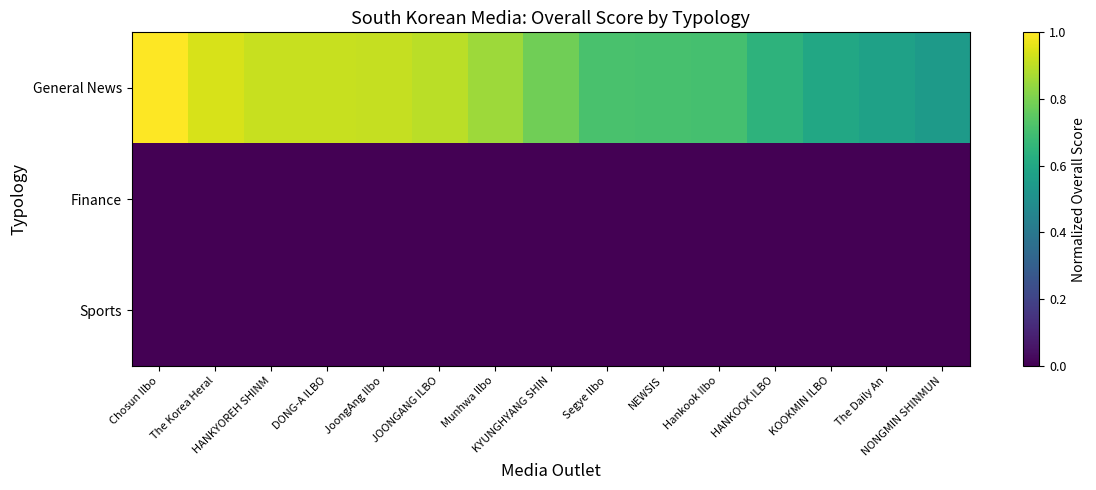

Reading left to right, what are all the values shown in this chart?

General News: Chosun Ilbo=1.0	The Korea Heral=0.9	HANKYOREH SHINM=0.9	DONG-A ILBO=0.9	JoongAng Ilbo=0.9	JOONGANG ILBO=0.9	Munhwa Ilbo=0.9	KYUNGHYANG SHIN=0.8	Segye Ilbo=0.7	NEWSIS=0.7	Hankook Ilbo=0.7	HANKOOK ILBO=0.6	KOOKMIN ILBO=0.6	The Daily An=0.6	NONGMIN SHINMUN=0.5
Finance: Chosun Ilbo=0.0	The Korea Heral=0.0	HANKYOREH SHINM=0.0	DONG-A ILBO=0.0	JoongAng Ilbo=0.0	JOONGANG ILBO=0.0	Munhwa Ilbo=0.0	KYUNGHYANG SHIN=0.0	Segye Ilbo=0.0	NEWSIS=0.0	Hankook Ilbo=0.0	HANKOOK ILBO=0.0	KOOKMIN ILBO=0.0	The Daily An=0.0	NONGMIN SHINMUN=0.0
Sports: Chosun Ilbo=0.0	The Korea Heral=0.0	HANKYOREH SHINM=0.0	DONG-A ILBO=0.0	JoongAng Ilbo=0.0	JOONGANG ILBO=0.0	Munhwa Ilbo=0.0	KYUNGHYANG SHIN=0.0	Segye Ilbo=0.0	NEWSIS=0.0	Hankook Ilbo=0.0	HANKOOK ILBO=0.0	KOOKMIN ILBO=0.0	The Daily An=0.0	NONGMIN SHINMUN=0.0